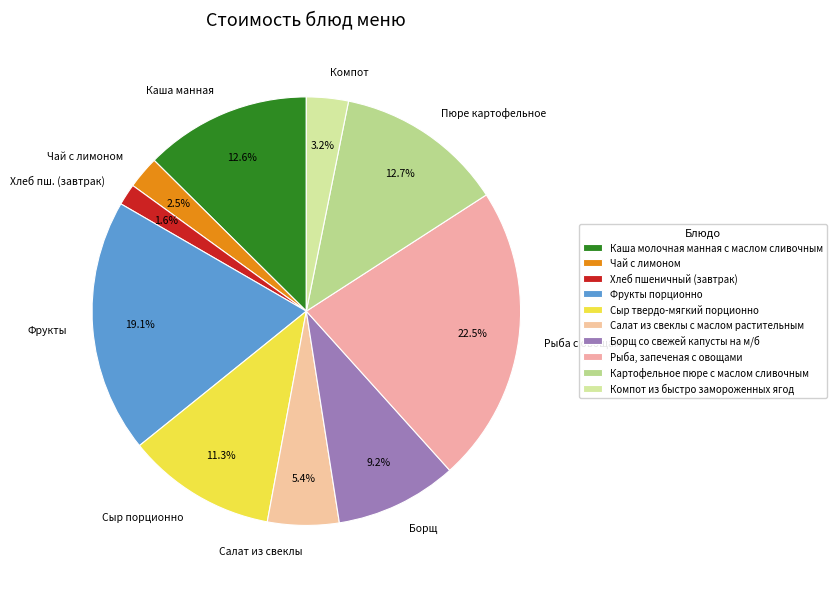

Do Рыба, запеченая с овощами and Каша молочная манная с маслом сливочным together represent more than half of the pie?

No